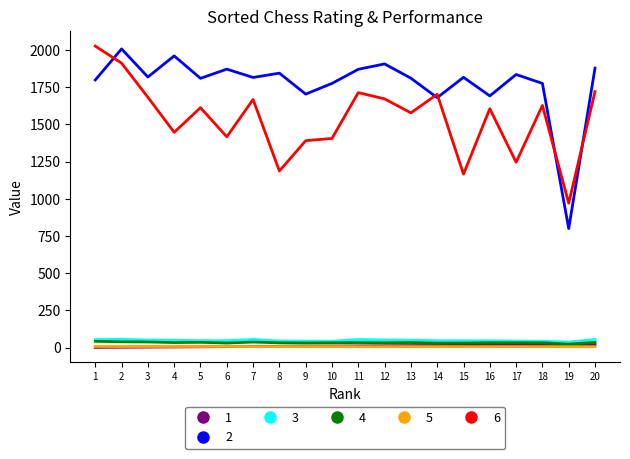

What is the maximum value shown in the chart?

2027.0